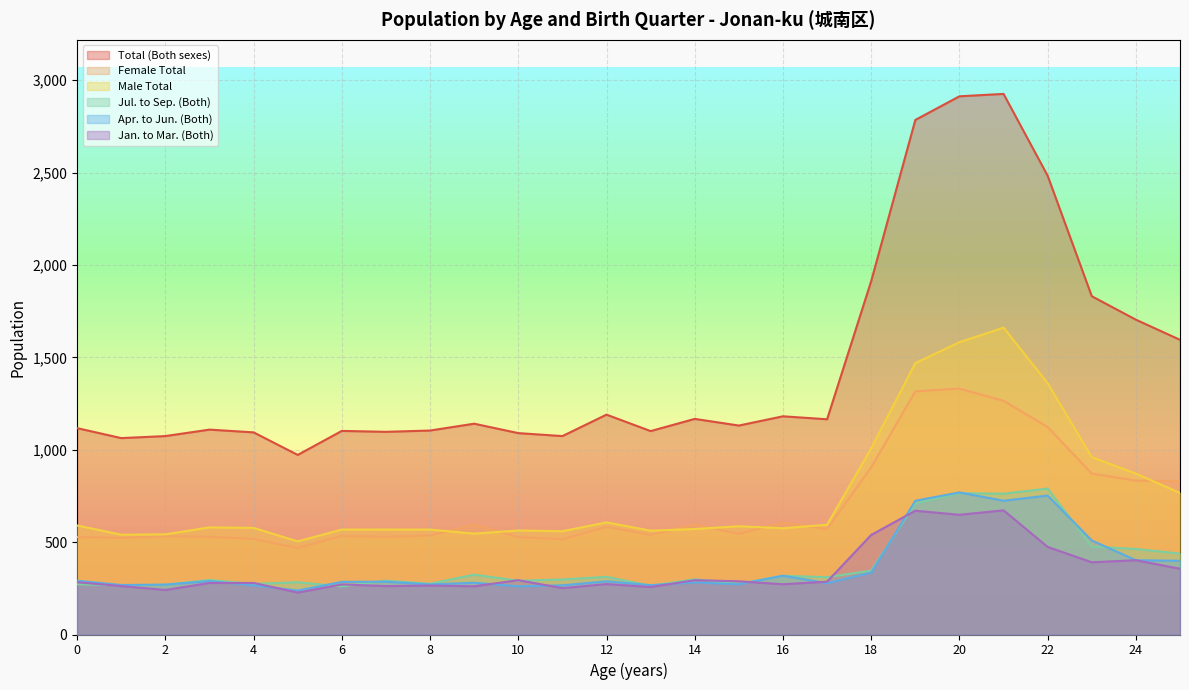

At which label does Female Total reach its peak?

20